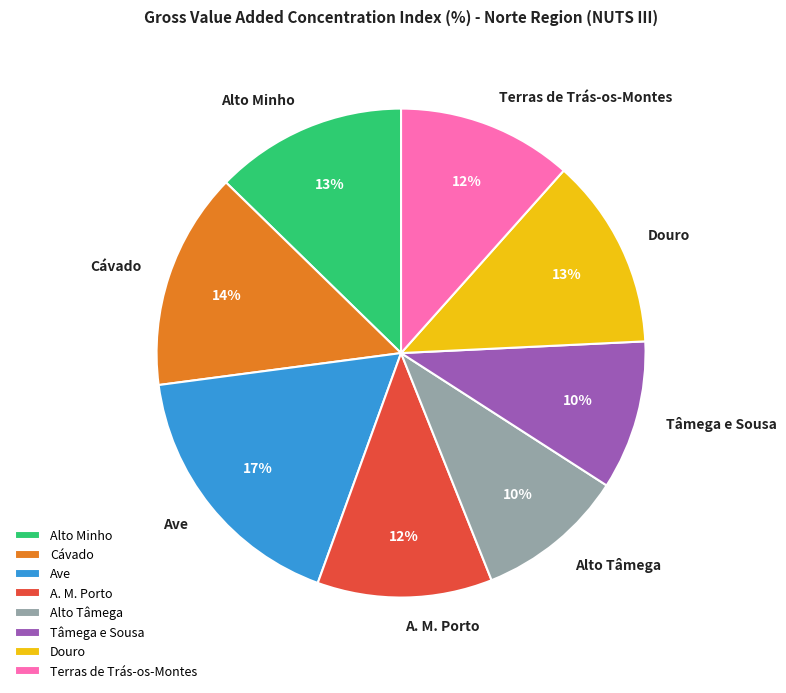

Is there any slice that represents more than half of the pie?

No